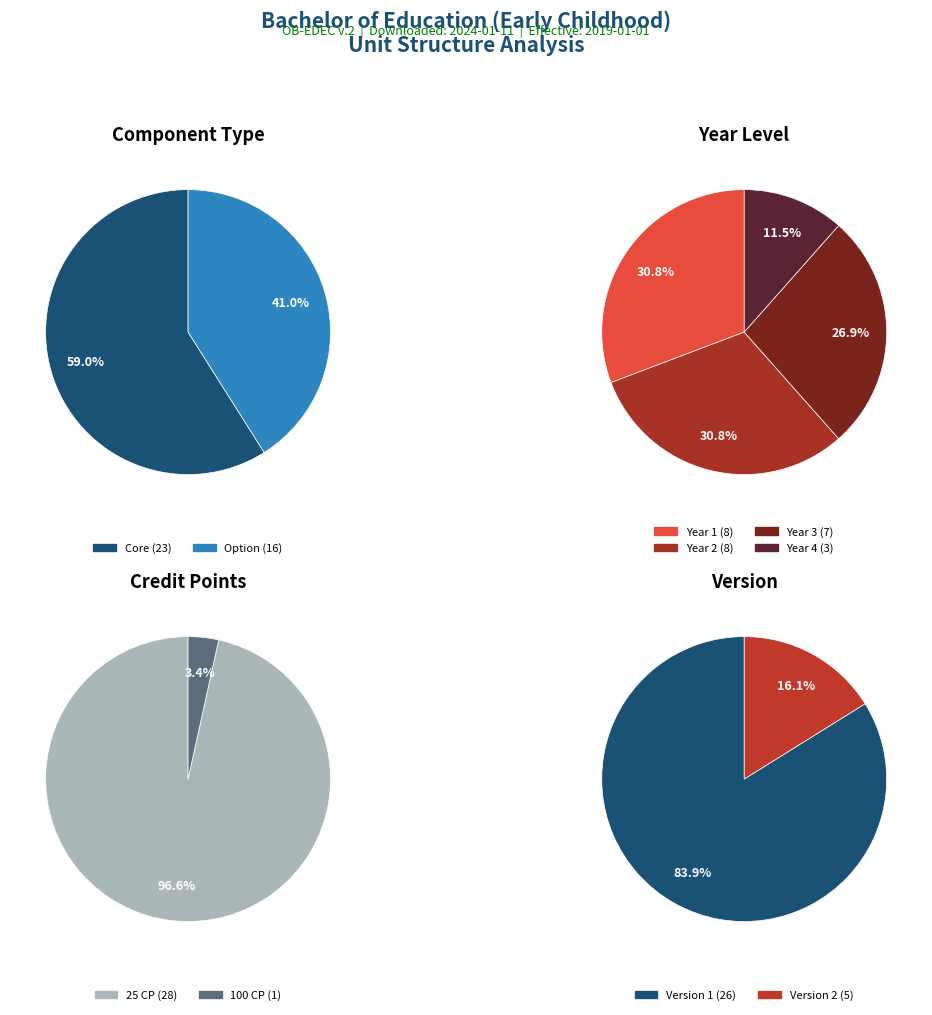

What percentage do Core and Option together represent?

100.0%